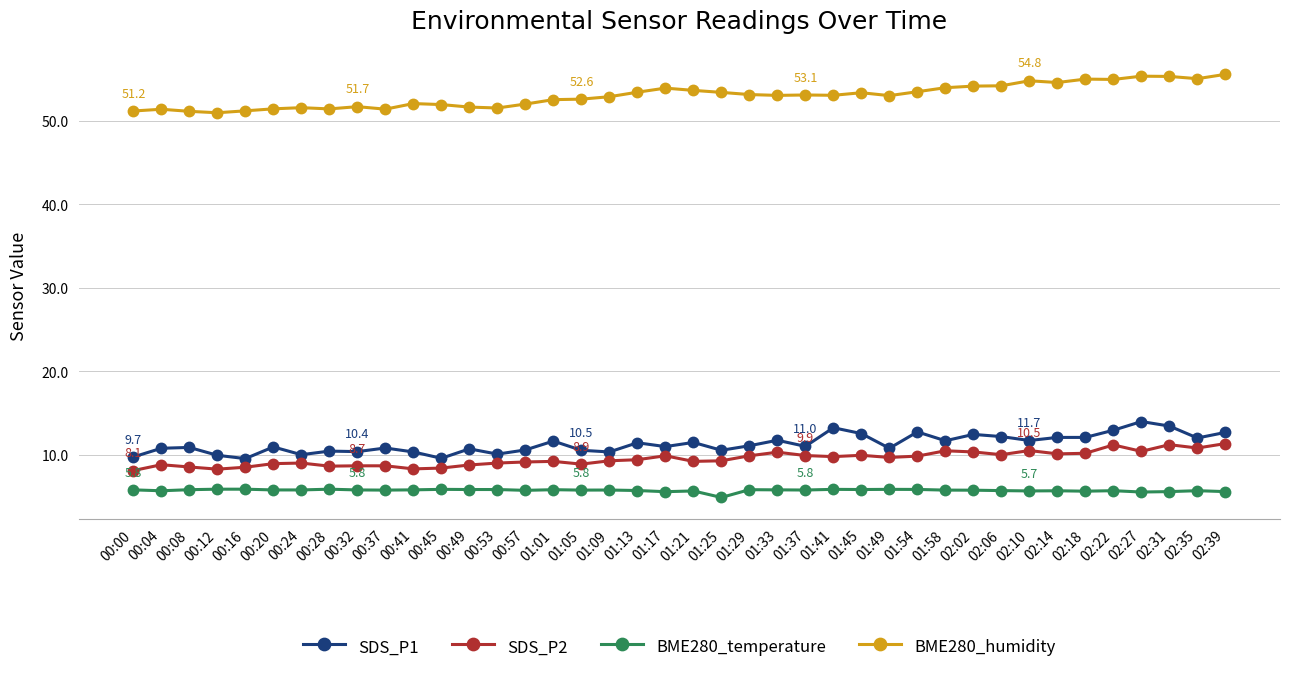

True or false: SDS_P1 has more than 0 interior local peaks.

True